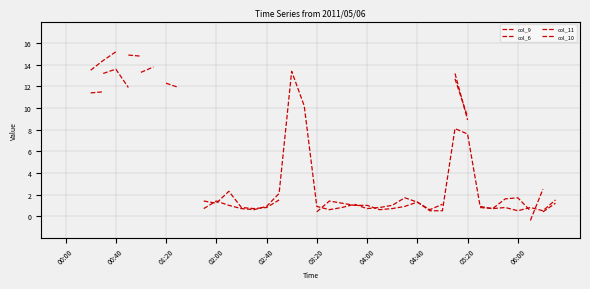

The col_10 series shows 8.9 at 05:20. True or false?

True